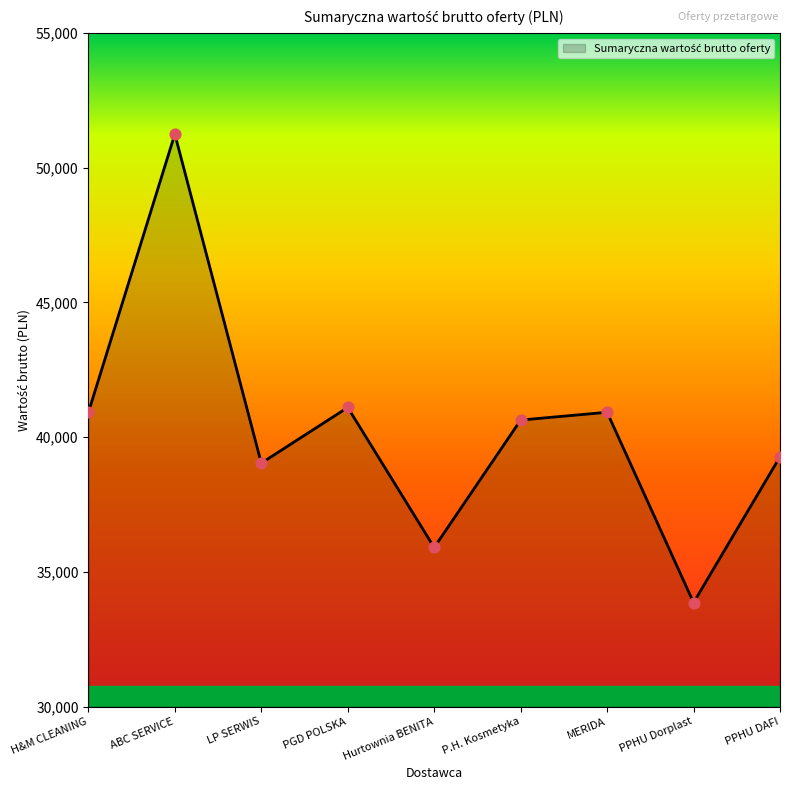

Which has a higher value, PPHU DAFI or H&M CLEANING?

H&M CLEANING